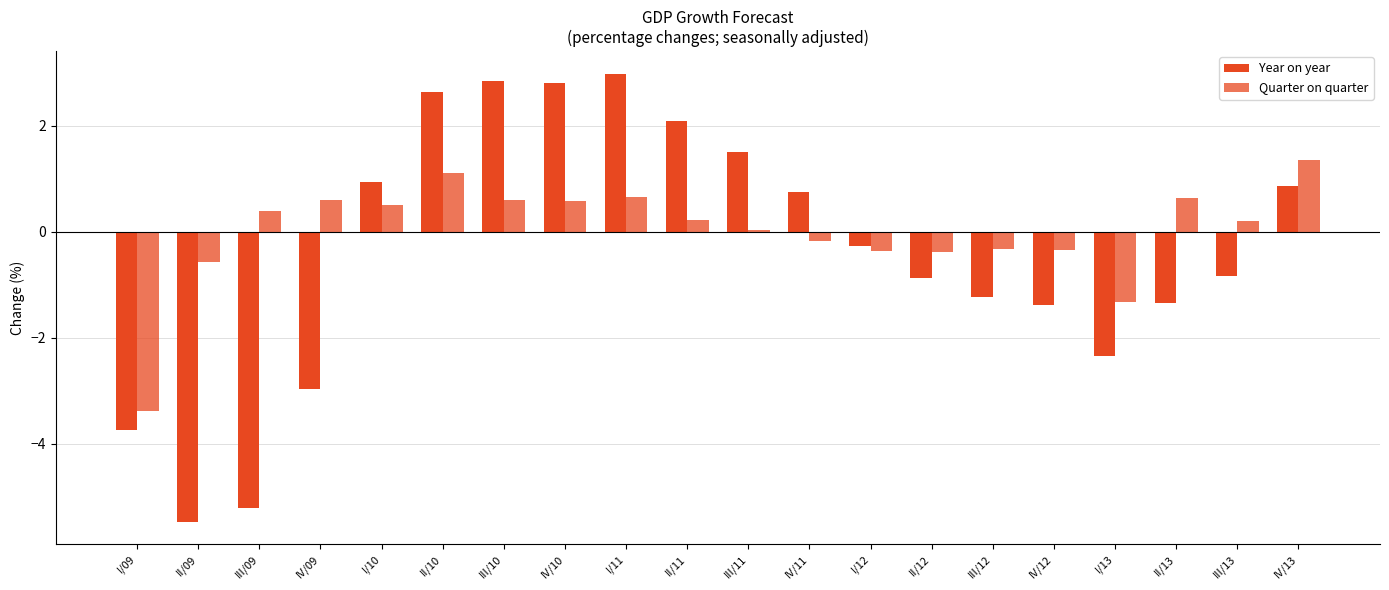

Are the bars grouped side by side (vs. stacked)?

Yes